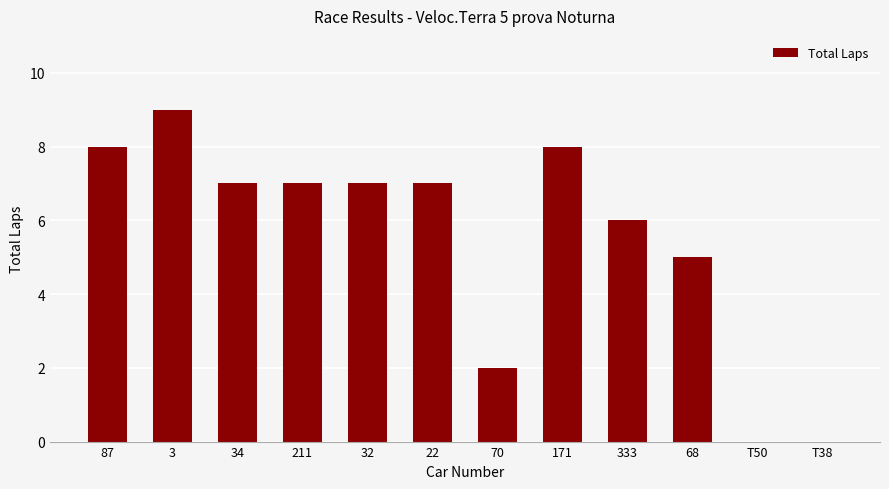

At which label is the value closest to 4?

68